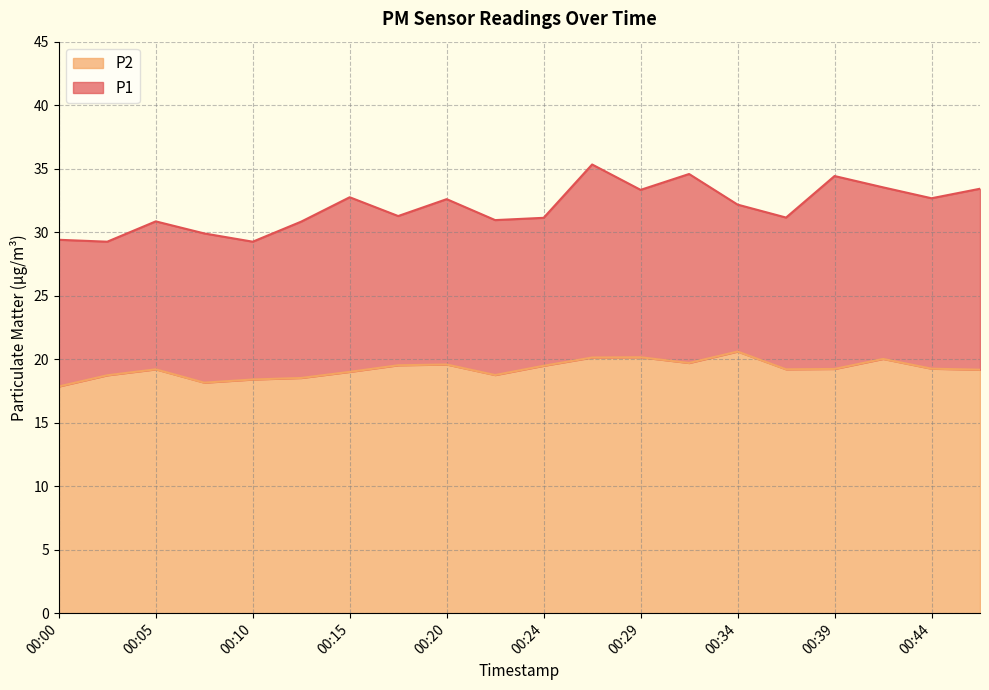

The value of P2 at 00:32 is 28.3. True or false?

False